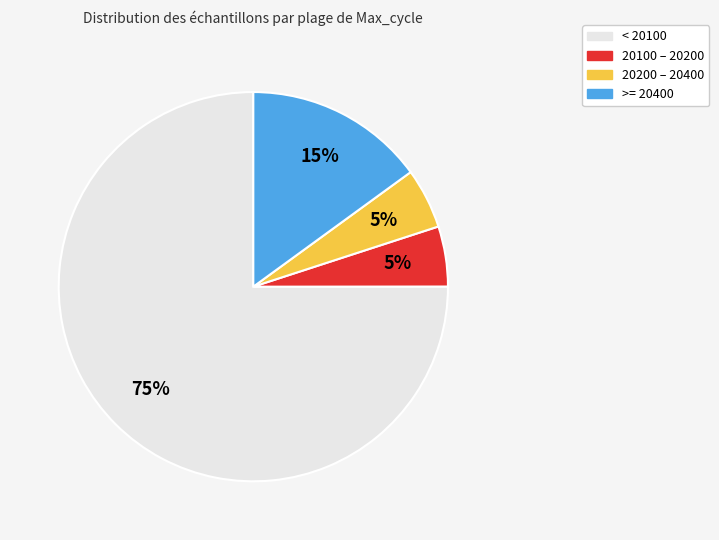

Does any single category account for the majority?

Yes